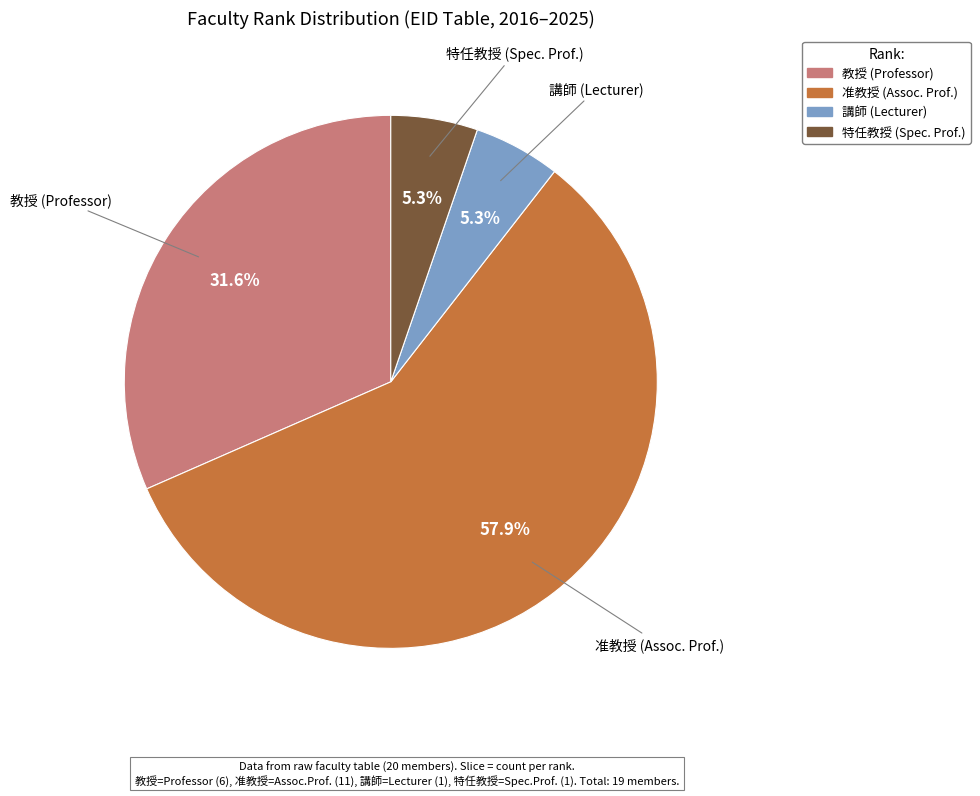

Is there any slice that represents more than half of the pie?

Yes